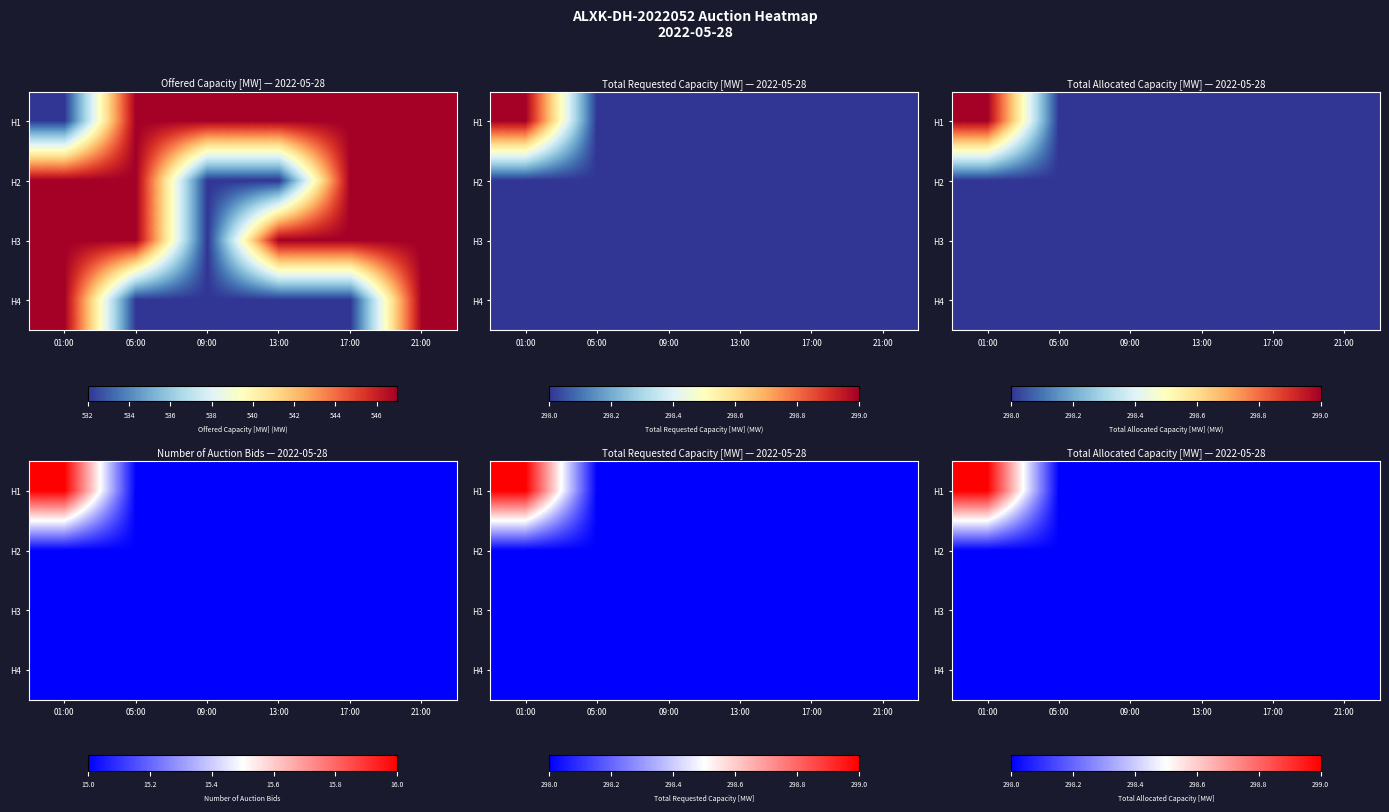

List the series in order of their peak value, highest first.

H1, H2, H3, H4